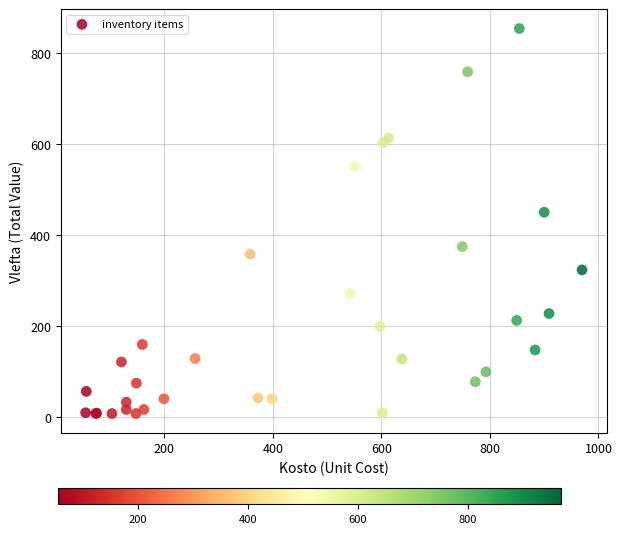

What Y value in the scatter plot is closest to 430?

450.0